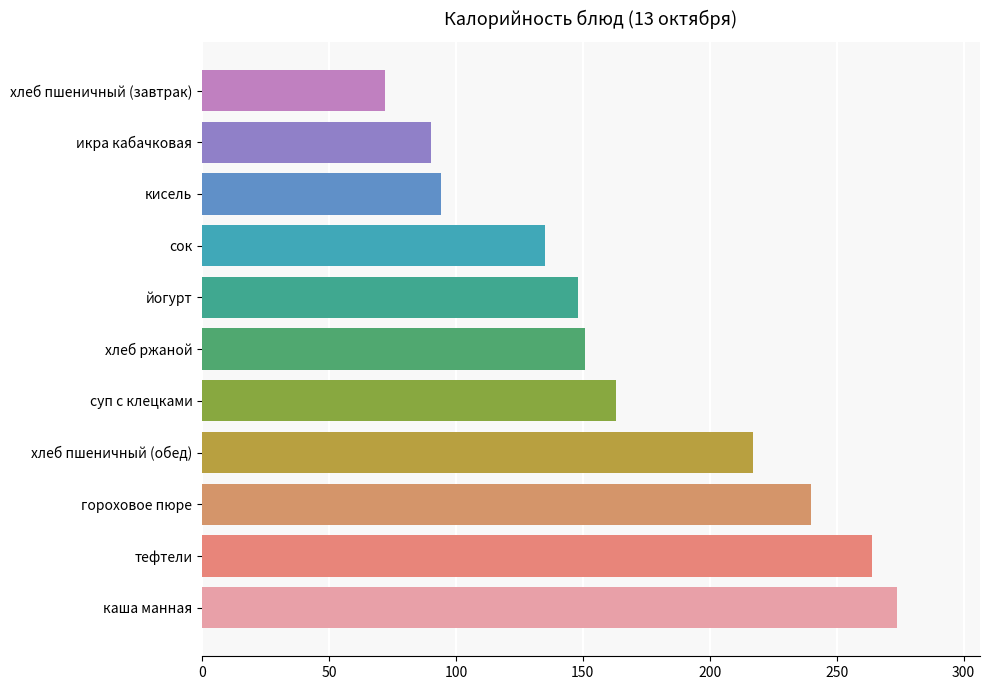

List the labels in order of value, largest first.

каша манная, тефтели, гороховое пюре, хлеб пшеничный (обед), суп с клецками, хлеб ржаной, йогурт, сок, кисель, икра кабачковая, хлеб пшеничный (завтрак)